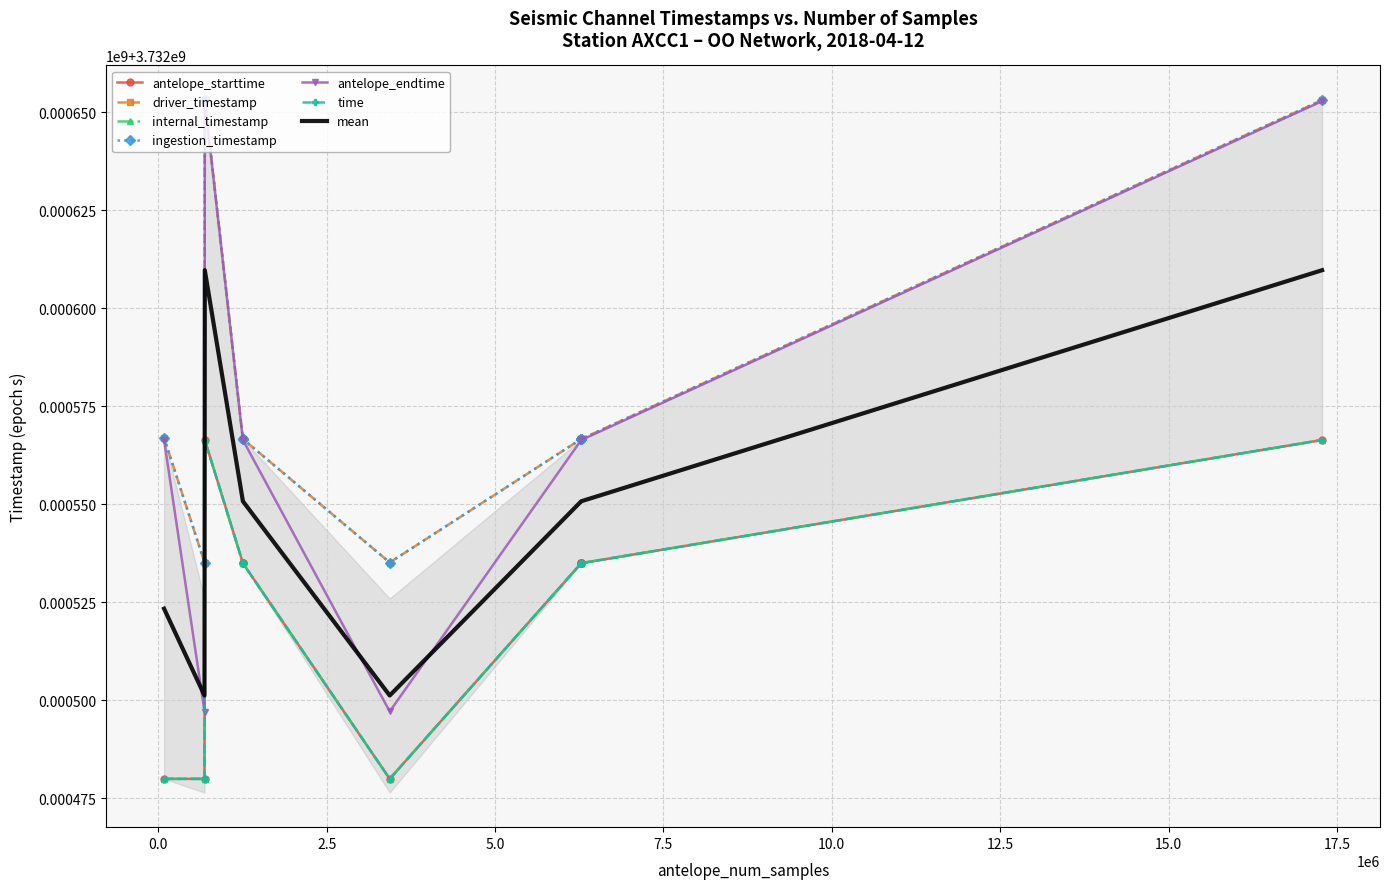

What is the difference between the second highest and second lowest values in the driver_timestamp series?

117901.4